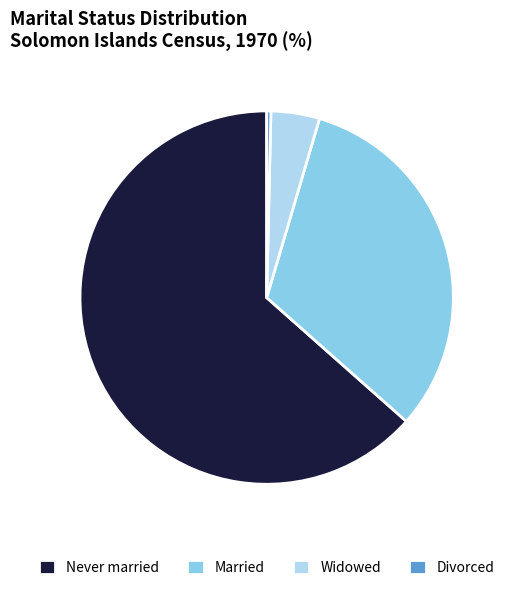

True or false: Divorced accounts for 0% of the total.

True